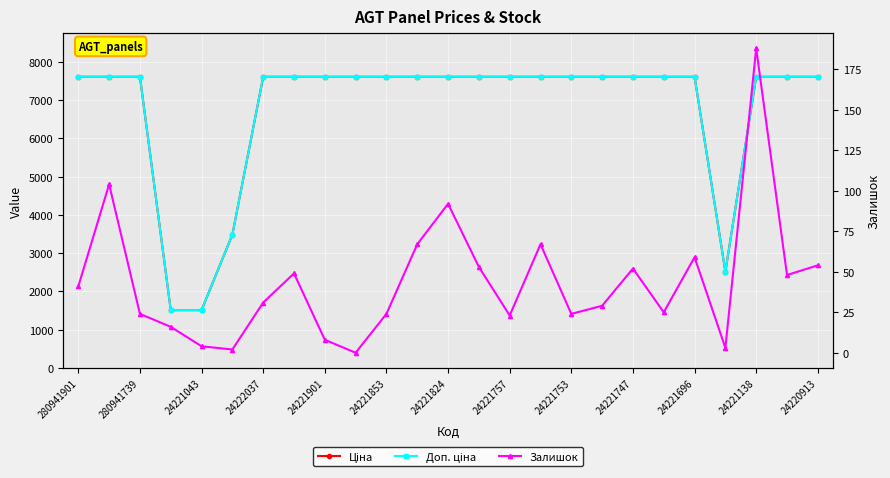

The value of Ціна at 24221747 is 7607.2. True or false?

True